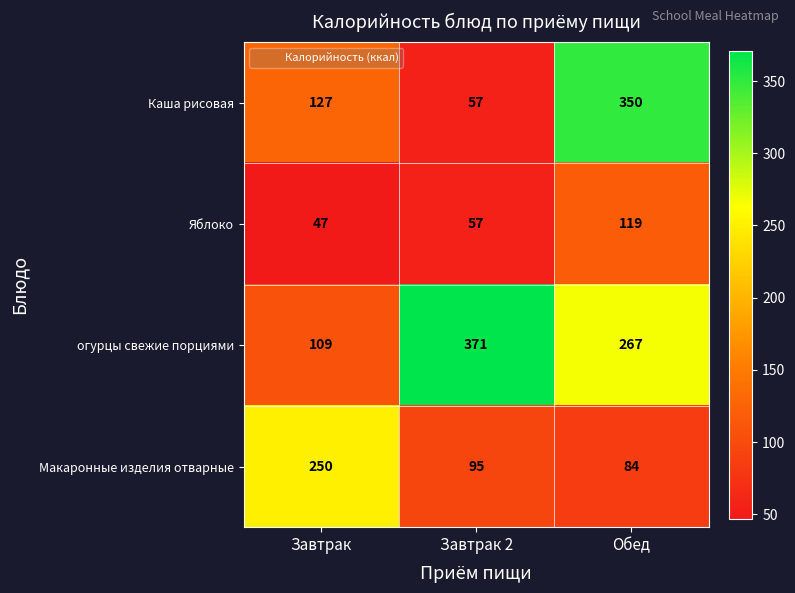

Where is огурцы свежие порциями nearest to the value 240?

Обед